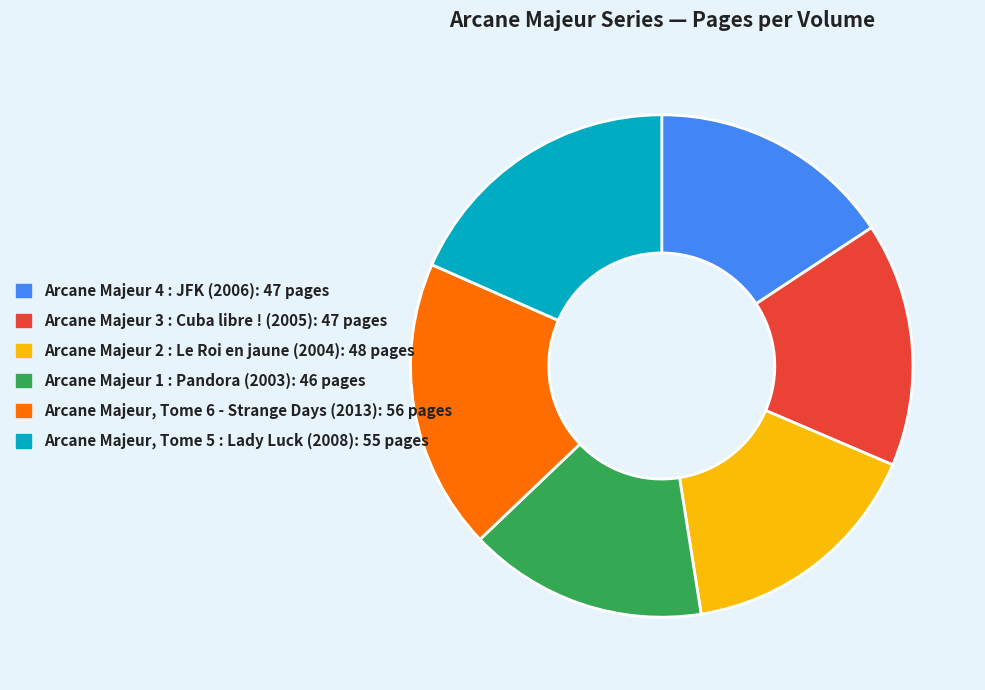

Do Arcane Majeur 1 : Pandora (2003): 46 pages and Arcane Majeur 2 : Le Roi en jaune (2004): 48 pages together represent more than half of the pie?

No